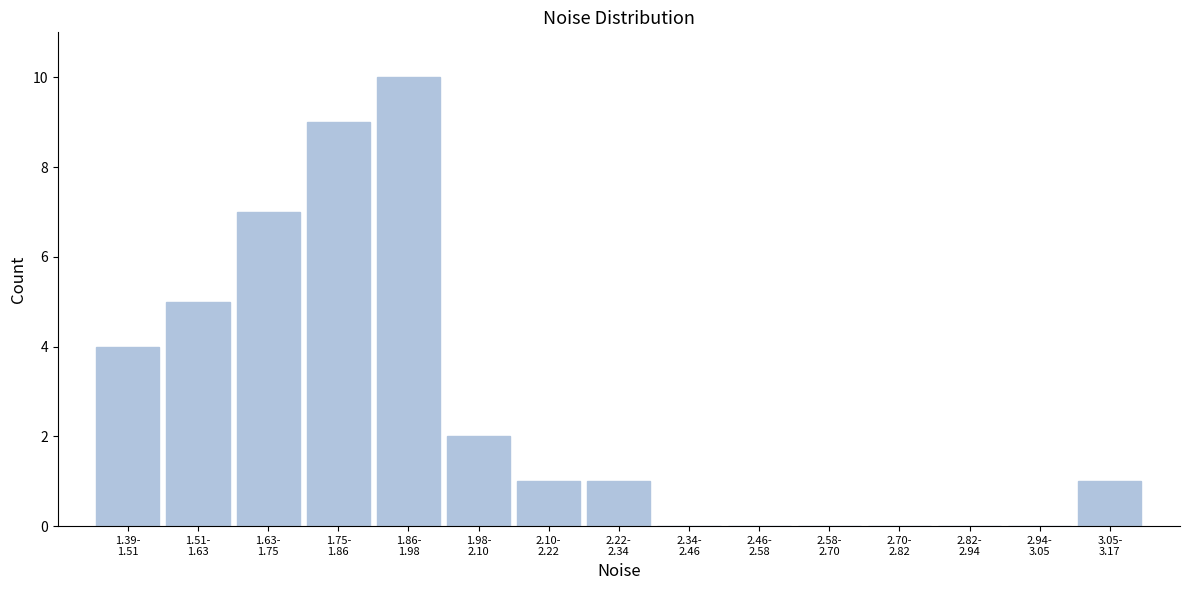

What is the maximum value shown in the chart?

10